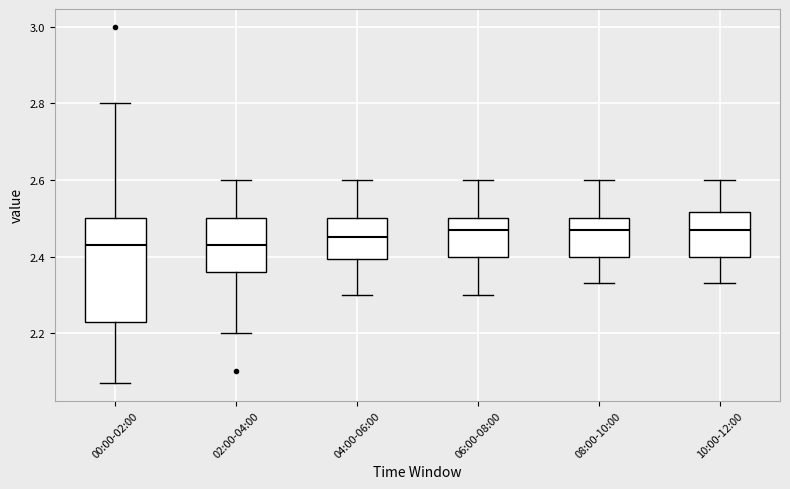

Where does the median line of the box for 04:00-06:00 sit on the y-axis? The values are not printed on the chart, so give them approximately, as read against the axis.

2.46